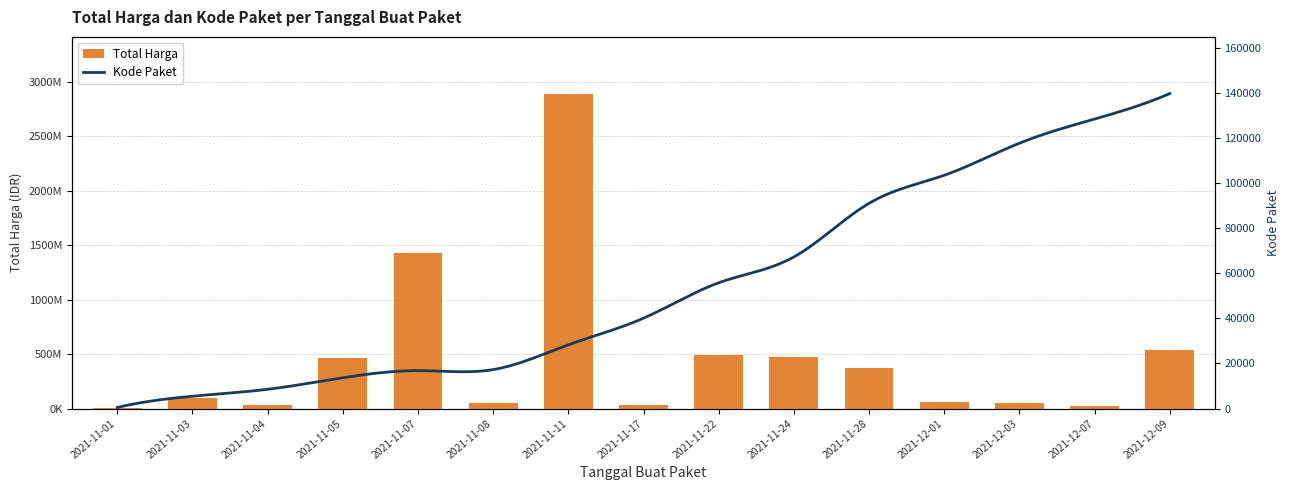

Reading right to left, extract all data points from this chart.

541071000	27412000	51601000	56152800	373404000	477600000	493000000	34292000	2892122000	49730040	1425867900	464002100	34000000	98772570	333600